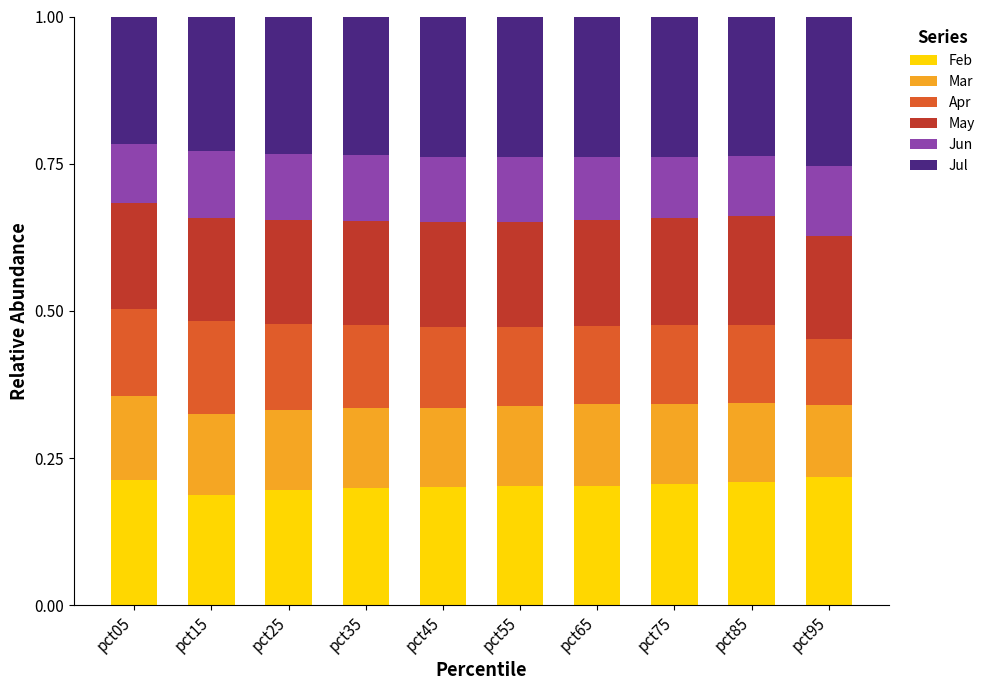

What is the total value across all series at pct45?

1.0